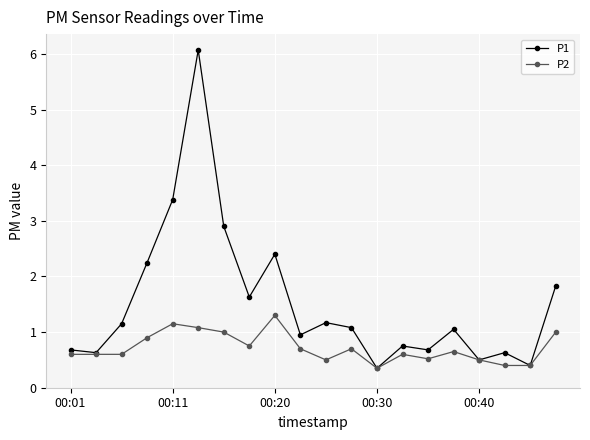

True or false: P1 has more than 1 points higher than both neighbors.

True